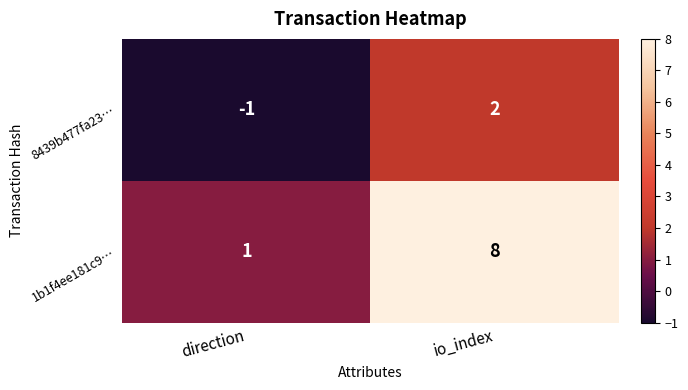

Where is 8439b477fa23… nearest to the value 0?

direction